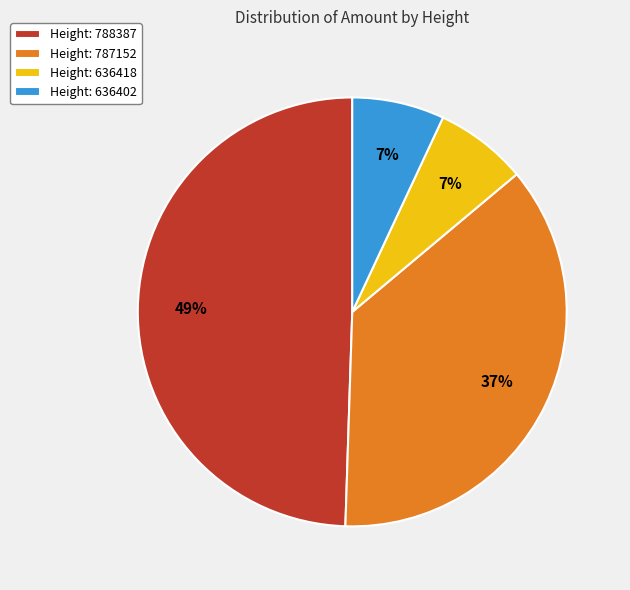

Do Height: 636402 and Height: 636418 together represent more than half of the pie?

No